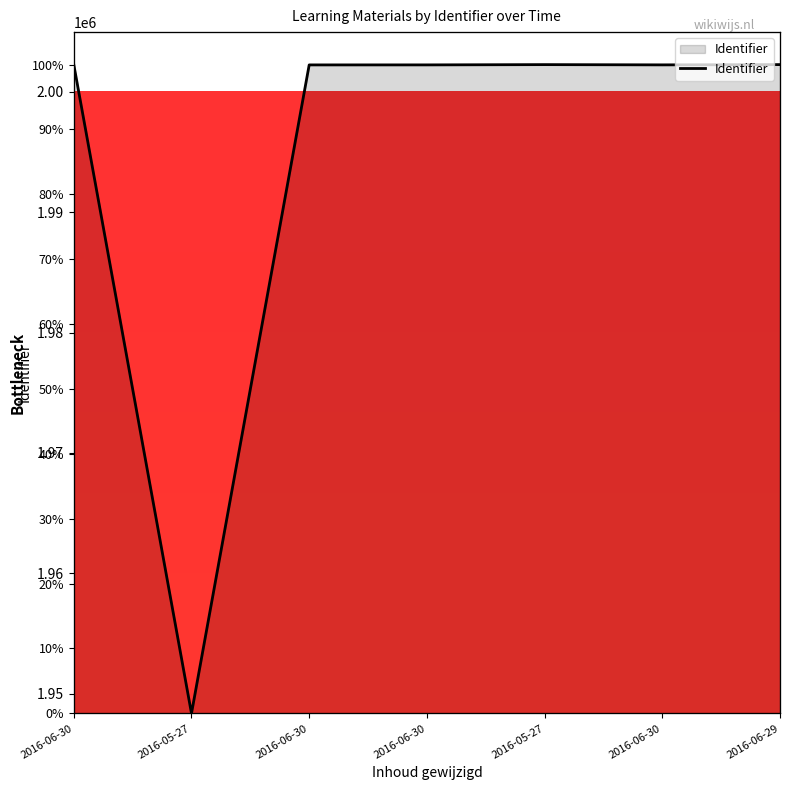

Count the number of values greater than 99.

6